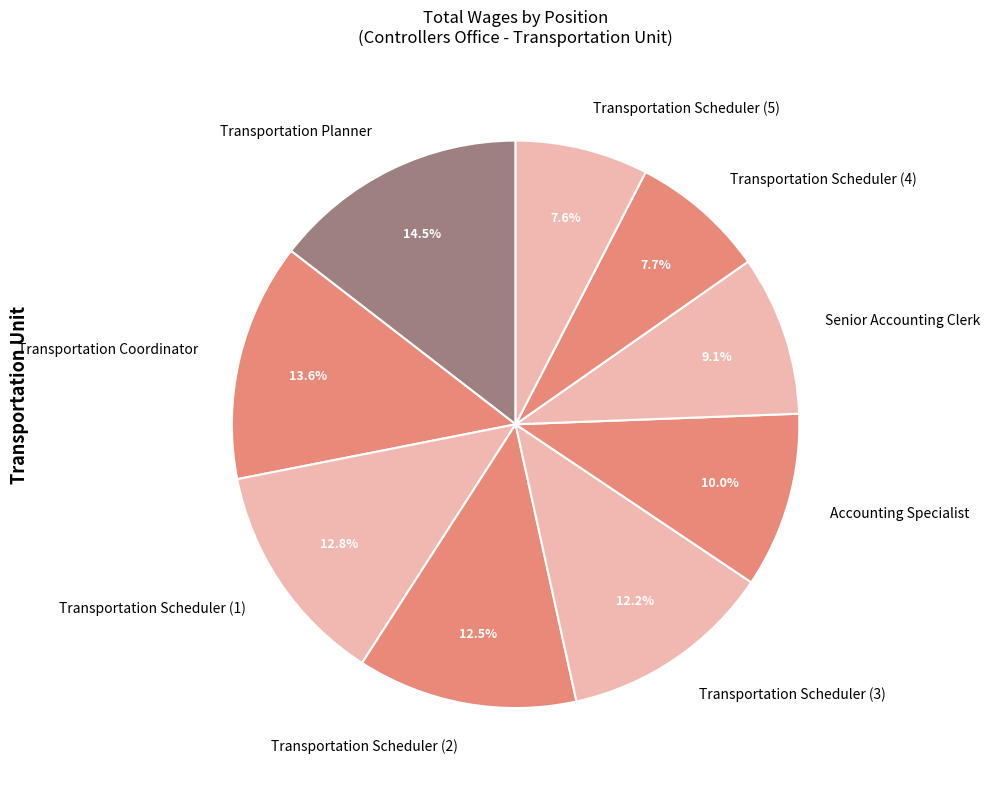

Is it true that Transportation Coordinator is 8% of the pie?

False